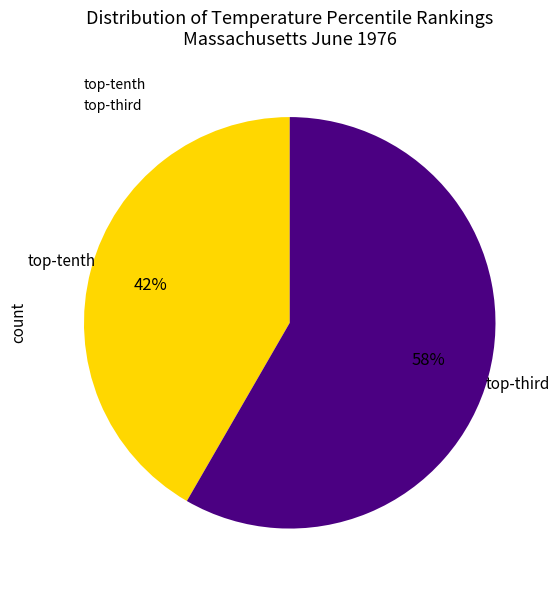

Does any single category account for the majority?

Yes